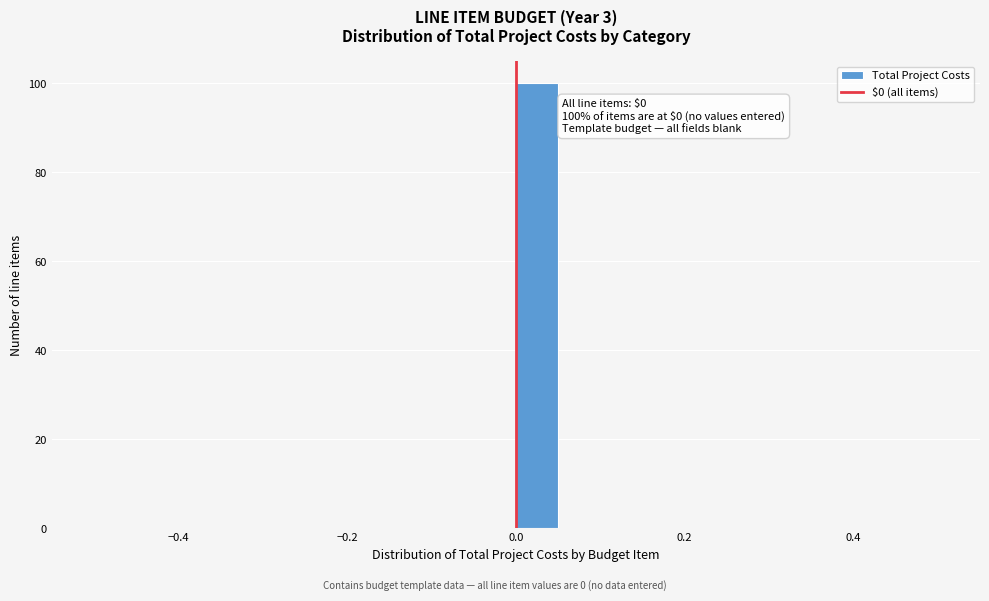

Read against the x-axis, roughly where is the centre of the tallest bar?

0.02